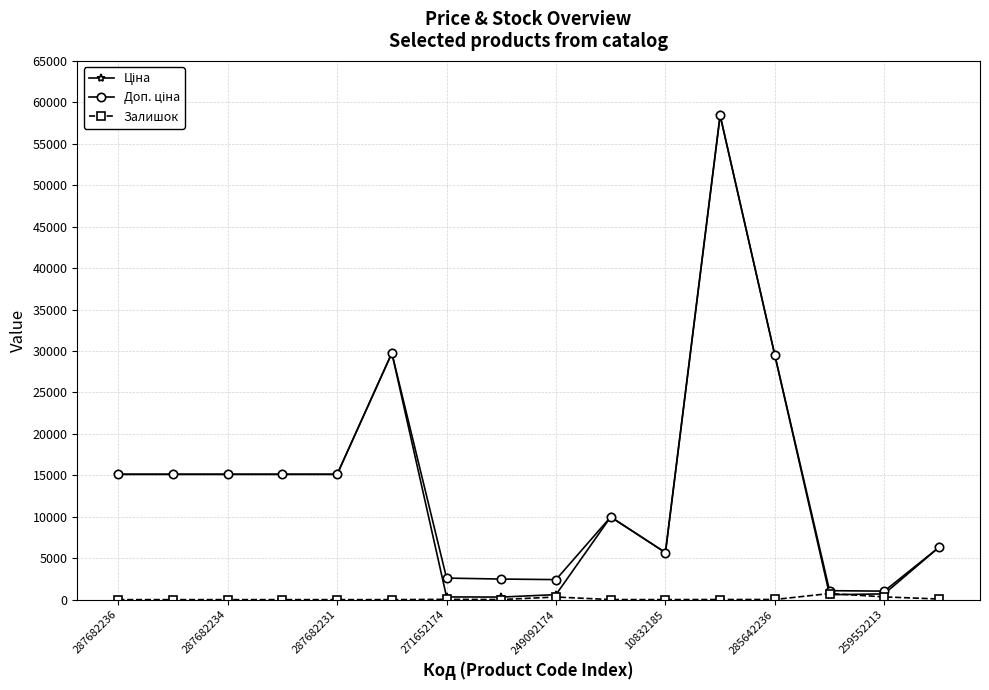

Reading right to left, extract all data points from this chart.

Ціна: 6308.8	693.7	589.9	29491.5	58426.5	5673.8	9975.0	603.7	310.3	324.8	29747.2	15120.0	15120.0	15120.0	15120.0	15120.0
Доп. ціна: 6308.8	1024.6	1081.7	29491.5	58426.5	5673.8	9975.0	2414.8	2482.4	2598.3	29747.2	15120.0	15120.0	15120.0	15120.0	15120.0
Залишок: 73.0	331.0	736.0	16.0	14.0	4.0	7.0	316.0	11.0	35.0	0.0	0.0	0.0	0.0	0.0	0.0